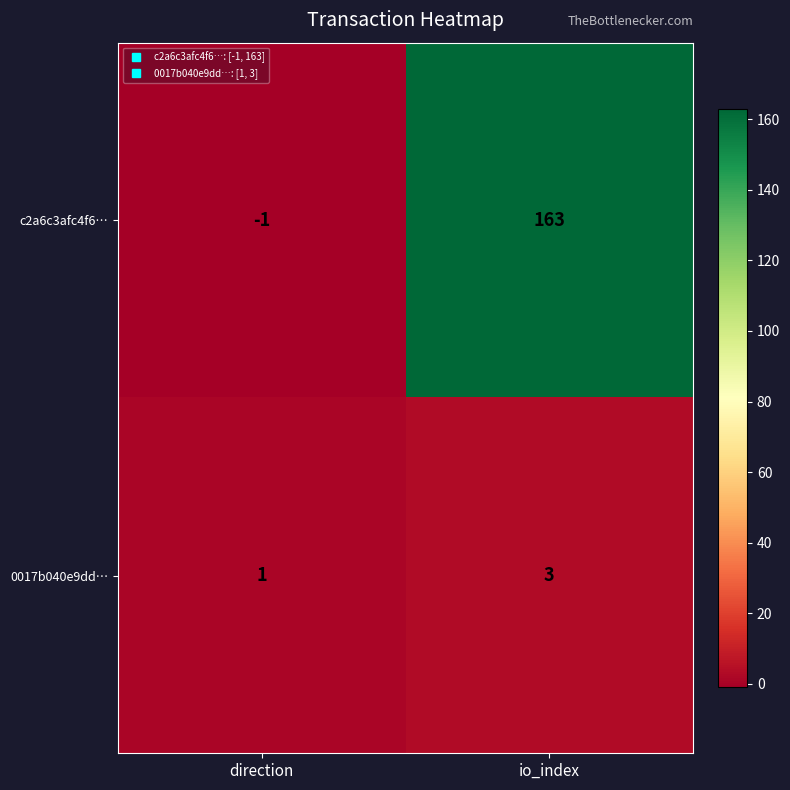

Which category has the highest value across all series?

io_index